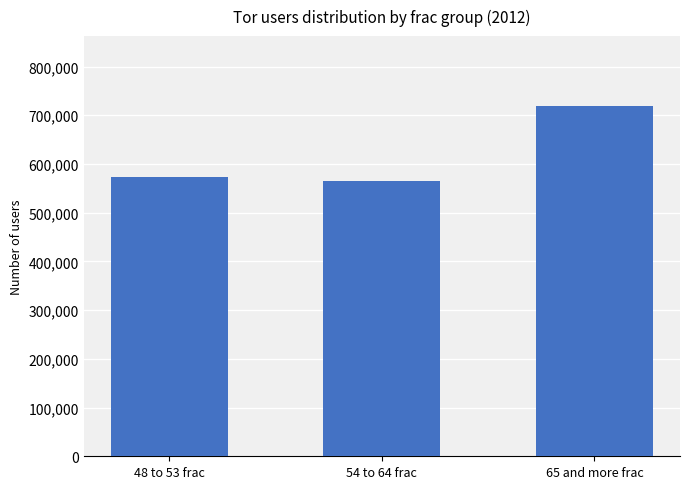

What is the minimum value shown in the chart?

564048